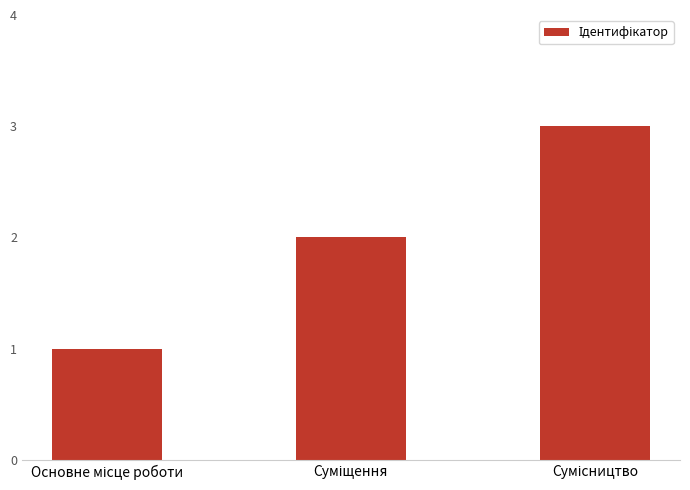

What is the maximum value shown in the chart?

3